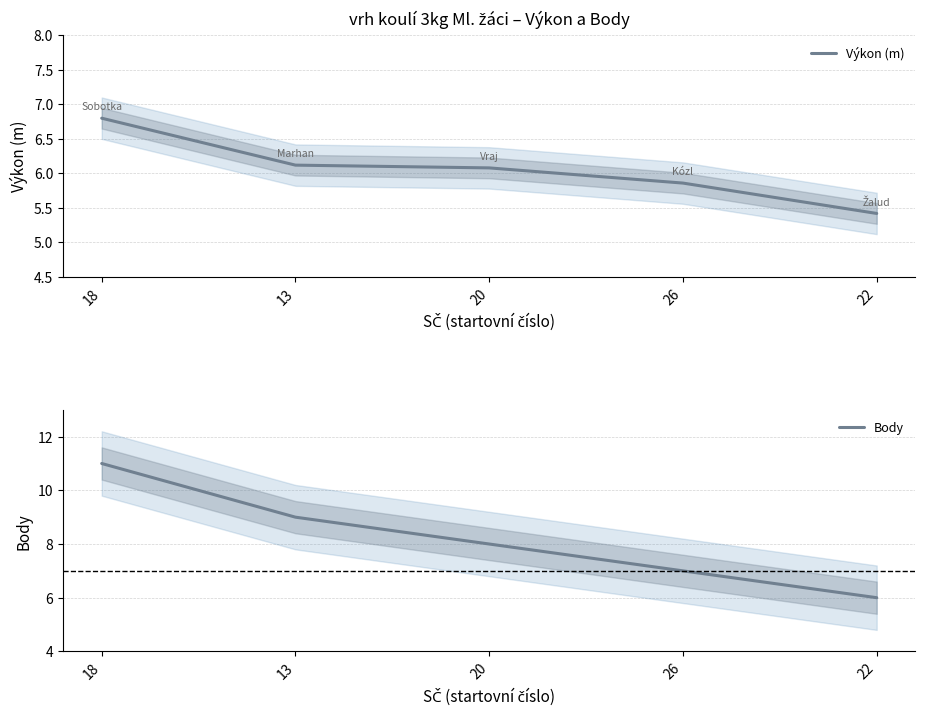

Reading left to right, what are all the values shown in this chart?

Výkon (m): 6.8	6.1	6.1	5.9	5.4
Body: 11.0	9.0	8.0	7.0	6.0